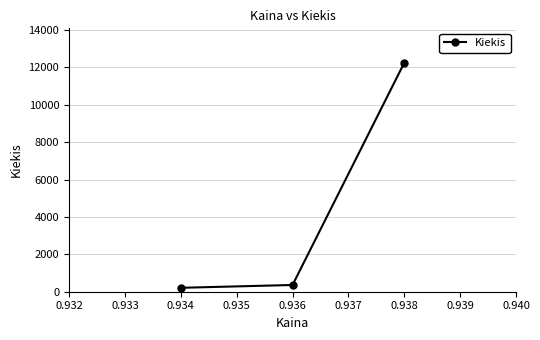

At which label is the value closest to 6230?

0.936